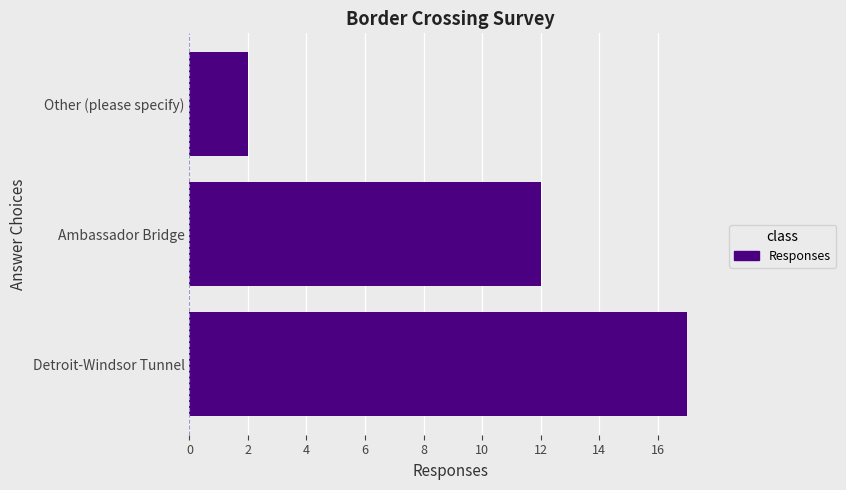

What is the sum of all values?

31